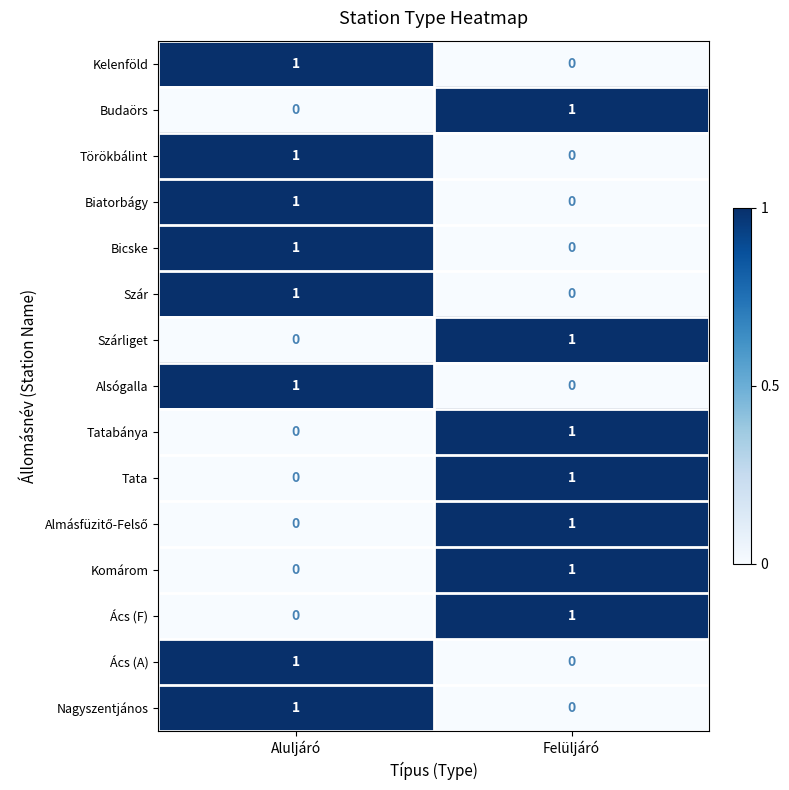

What is the total value across all series at Aluljáró?

8